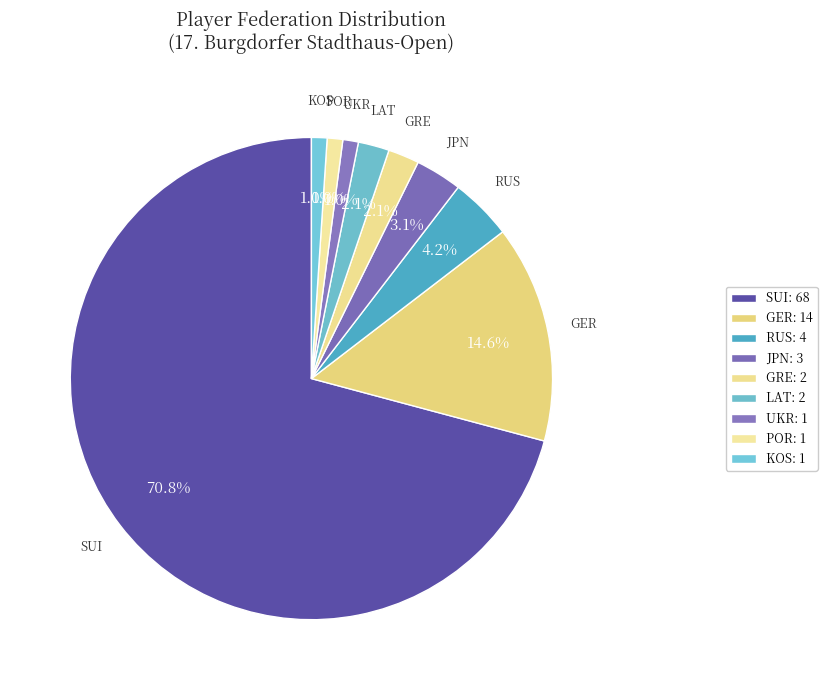

How many slices are in this pie chart?

9